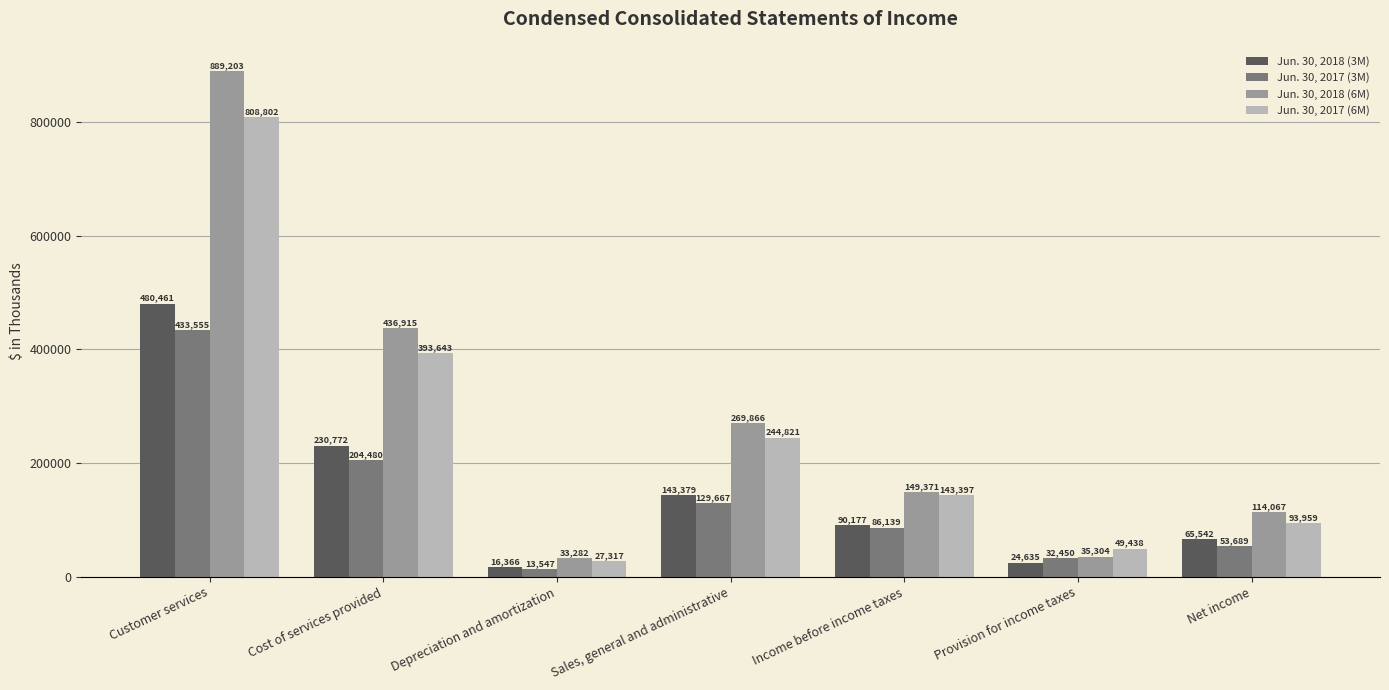

What position from the left is Cost of services provided?

2